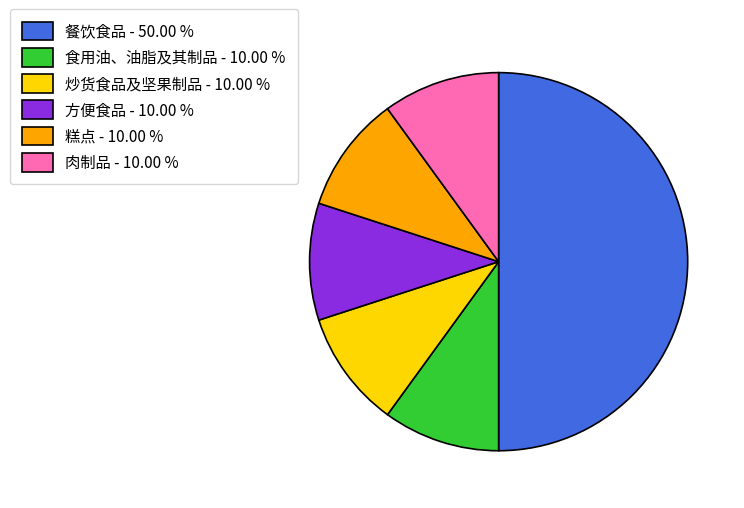

Approximately how many times larger is the value at 肉制品 - 10.00 % compared to 糕点 - 10.00 %?

1.0